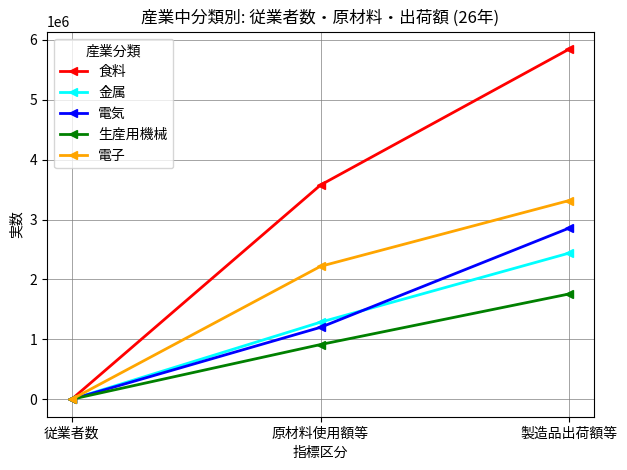

Which series changed the most between 従業者数 and 原材料使用額等?

食料